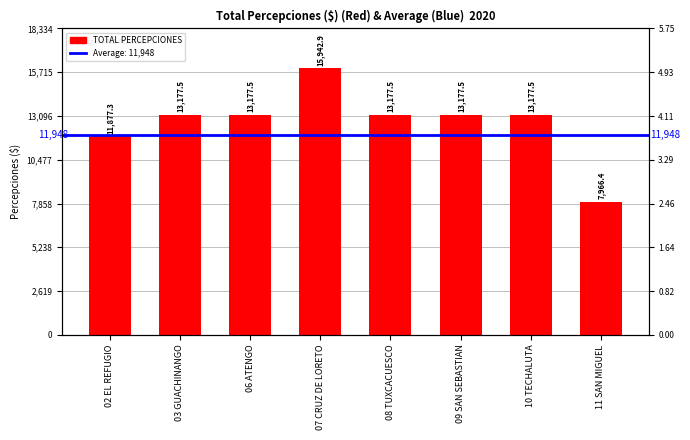

Reading right to left, what are all the values shown in this chart?

7966.4	13177.5	13177.5	13177.5	15942.9	13177.5	13177.5	11877.3